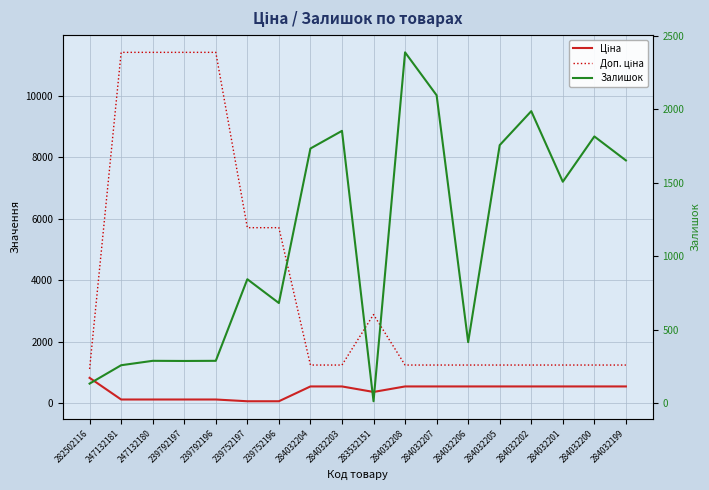

Does the chart display data point markers on the line(s)?

No